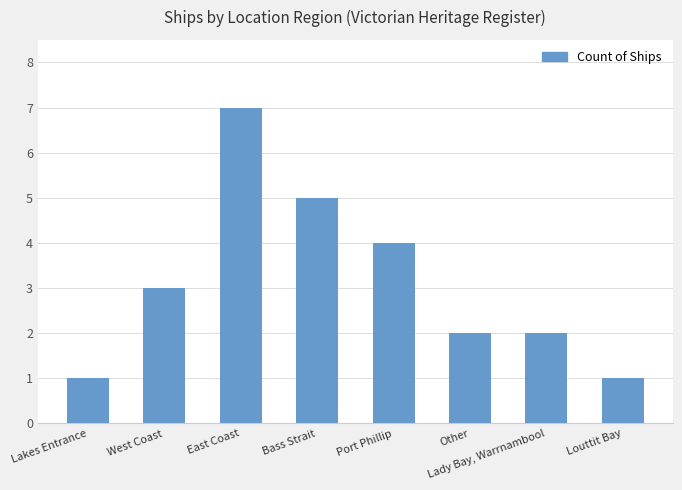

What is the label of the 3rd bar from the right?

Other